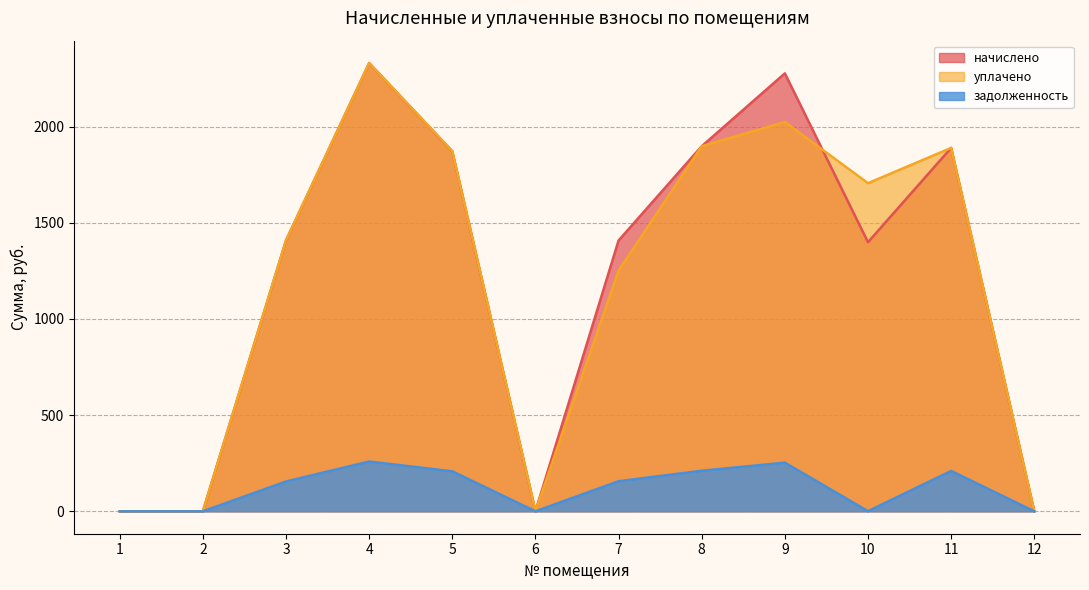

How many data points in начислено are above 1407?

7